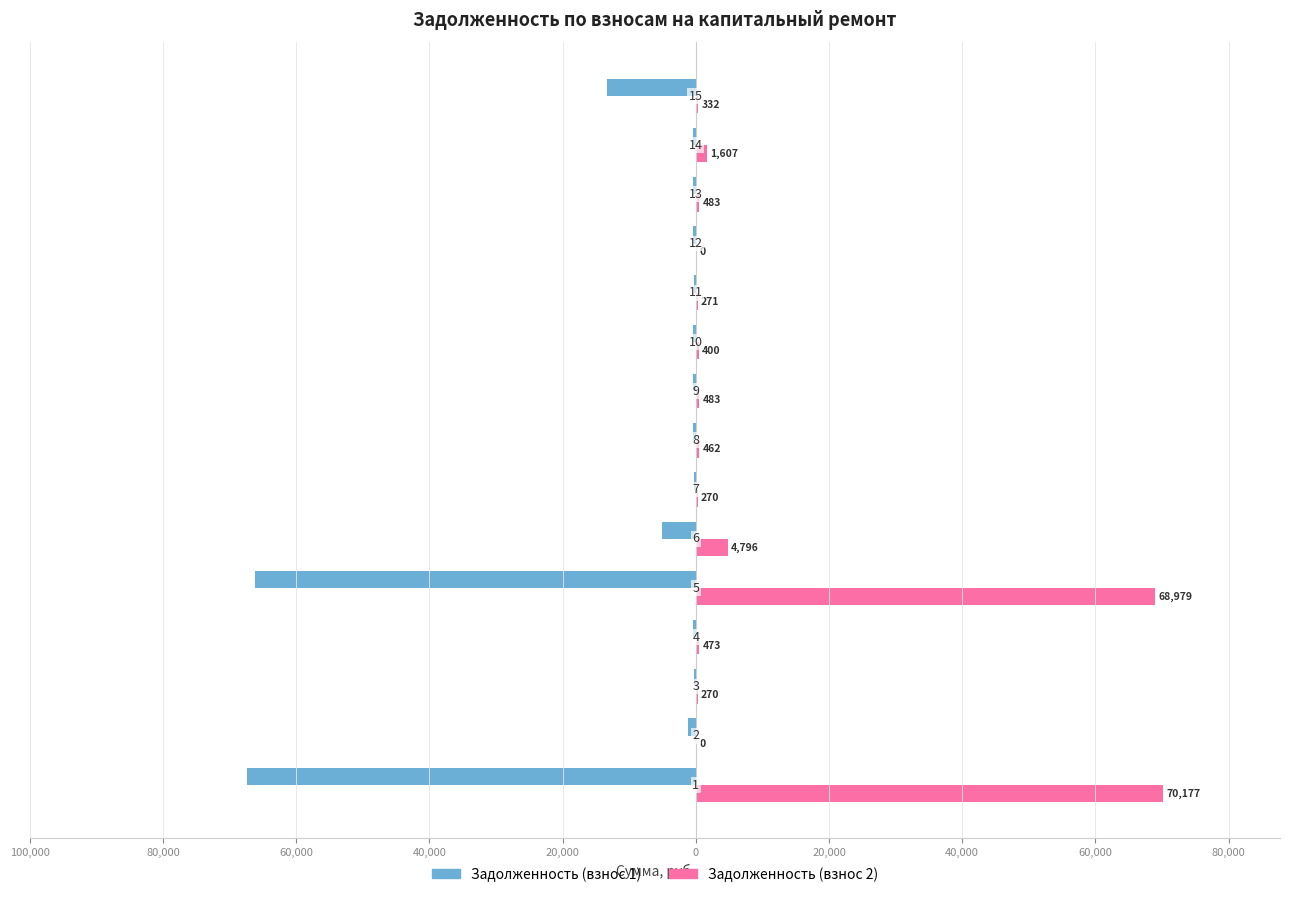

What is the maximum value for Задолженность (взнос 2)?

70177.3